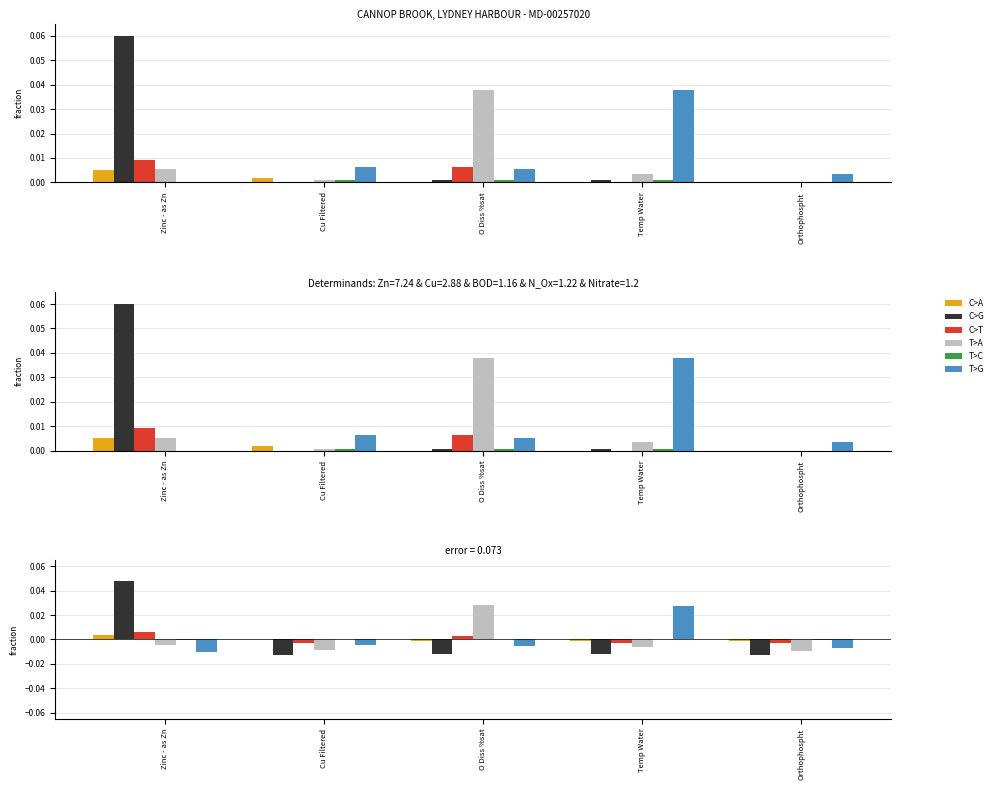

At Temp Water, list the series in order from smallest to largest.

C>G, T>A, C>T, C>A, T>C, T>G